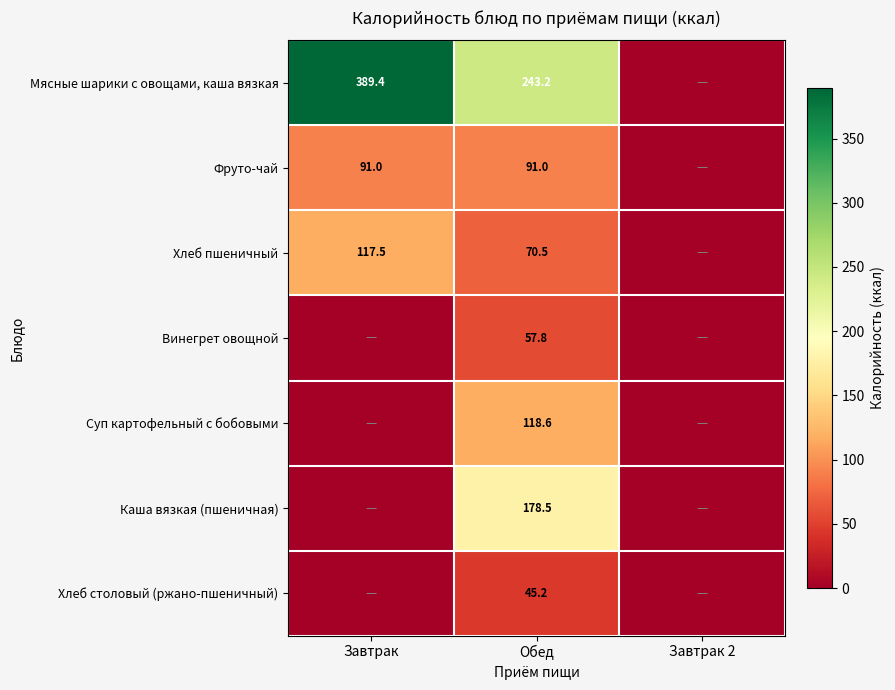

True or false: Хлеб пшеничный has a value of 70.5 at Обед.

True